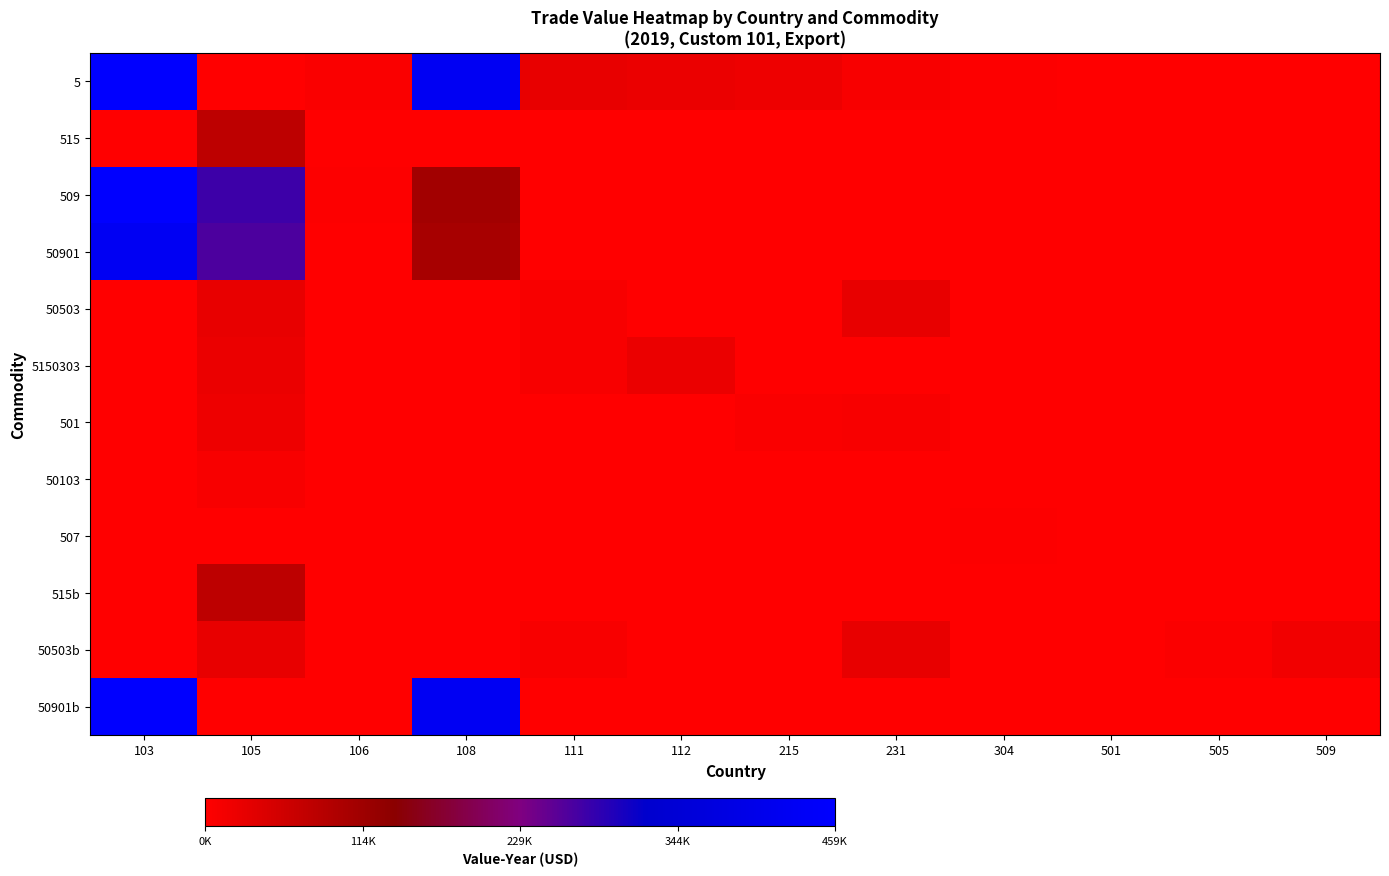

Reading right to left, transcribe all the data shown in this chart.

5: 509=0.0	505=0.0	501=0.0	304=0.0	231=0.0	215=0.0	112=0.1	111=0.1	108=0.9	106=0.0	105=0.0	103=1.0
515: 509=0.0	505=0.0	501=0.0	304=0.0	231=0.0	215=0.0	112=0.0	111=0.0	108=0.0	106=0.0	105=0.2	103=0.0
509: 509=0.0	505=0.0	501=0.0	304=0.0	231=0.0	215=0.0	112=0.0	111=0.0	108=0.2	106=0.0	105=0.6	103=1.0
50901: 509=0.0	505=0.0	501=0.0	304=0.0	231=0.0	215=0.0	112=0.0	111=0.0	108=0.2	106=0.0	105=0.6	103=0.9
50503: 509=0.0	505=0.0	501=0.0	304=0.0	231=0.1	215=0.0	112=0.0	111=0.0	108=0.0	106=0.0	105=0.1	103=0.0
5150303: 509=0.0	505=0.0	501=0.0	304=0.0	231=0.0	215=0.0	112=0.1	111=0.0	108=0.0	106=0.0	105=0.1	103=0.0
501: 509=0.0	505=0.0	501=0.0	304=0.0	231=0.0	215=0.0	112=0.0	111=0.0	108=0.0	106=0.0	105=0.0	103=0.0
50103: 509=0.0	505=0.0	501=0.0	304=0.0	231=0.0	215=0.0	112=0.0	111=0.0	108=0.0	106=0.0	105=0.0	103=0.0
507: 509=0.0	505=0.0	501=0.0	304=0.0	231=0.0	215=0.0	112=0.0	111=0.0	108=0.0	106=0.0	105=0.0	103=0.0
515b: 509=0.0	505=0.0	501=0.0	304=0.0	231=0.0	215=0.0	112=0.0	111=0.0	108=0.0	106=0.0	105=0.2	103=0.0
50503b: 509=0.0	505=0.0	501=0.0	304=0.0	231=0.1	215=0.0	112=0.0	111=0.0	108=0.0	106=0.0	105=0.1	103=0.0
50901b: 509=0.0	505=0.0	501=0.0	304=0.0	231=0.0	215=0.0	112=0.0	111=0.0	108=0.9	106=0.0	105=0.0	103=1.0